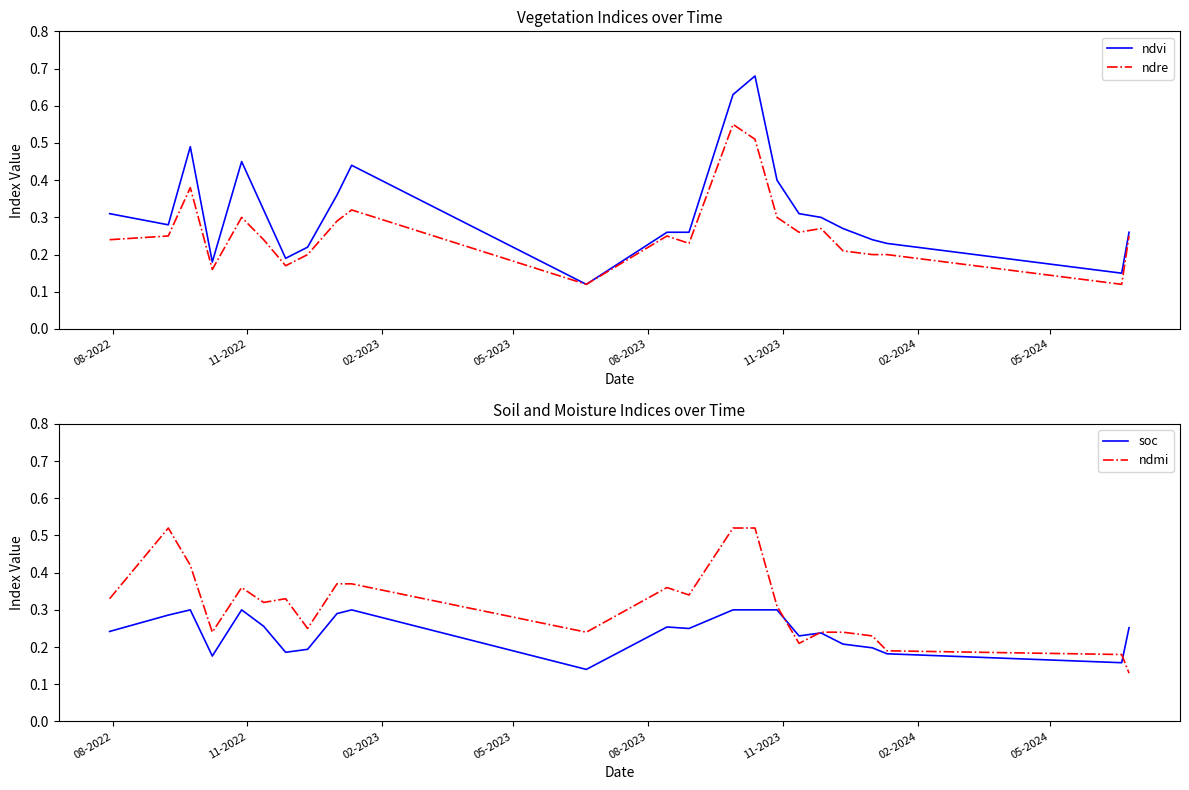

What is the maximum value for ndvi?

0.7